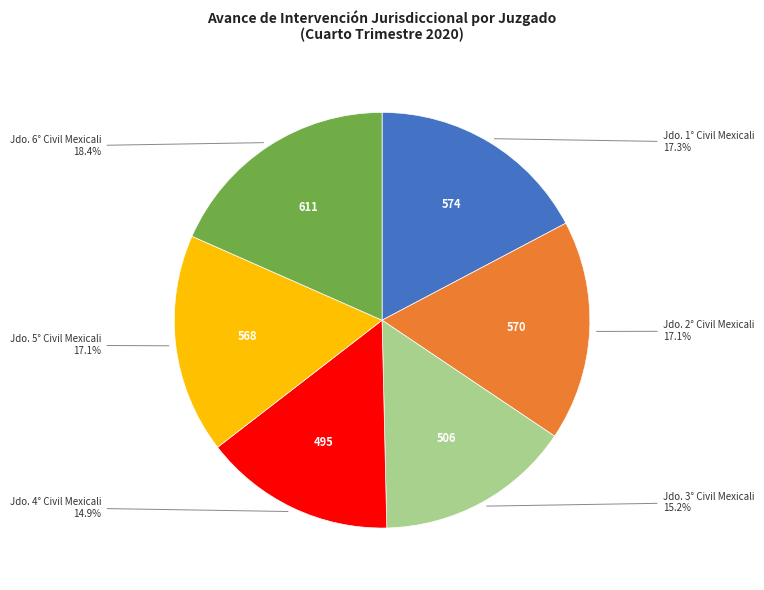

Is there a majority slice in this chart?

No